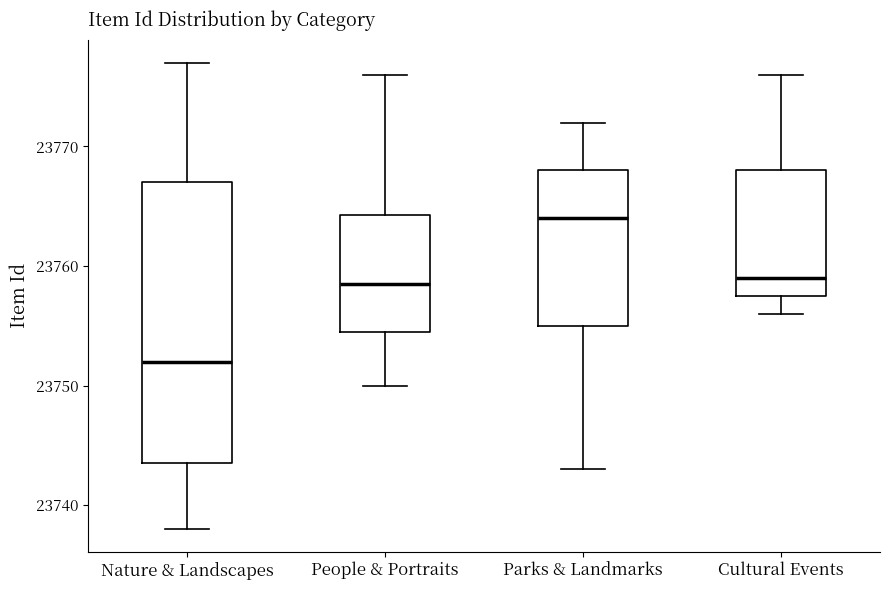

Which box is the tallest, from its lower edge to its upper edge?

Nature & Landscapes